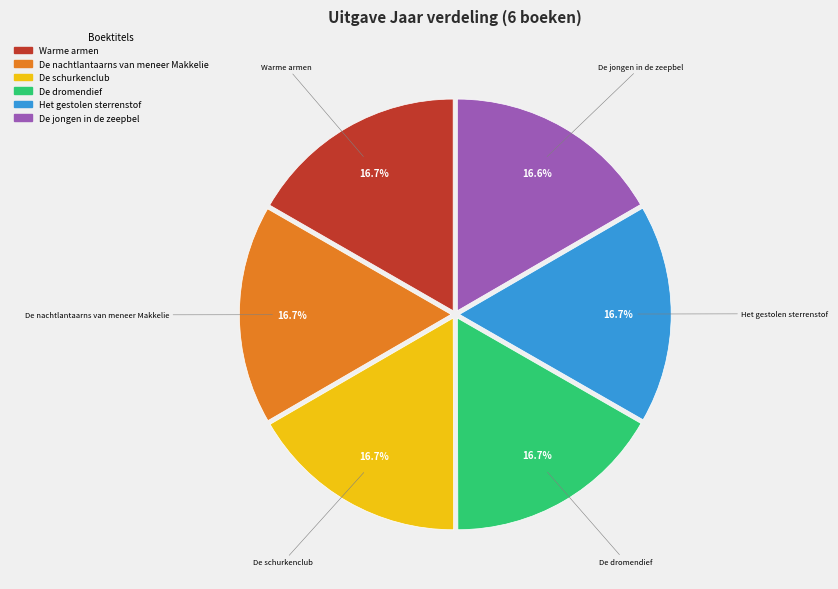

Approximately how many times larger is the value at De nachtlantaarns van meneer Makkelie compared to De dromendief?

1.0